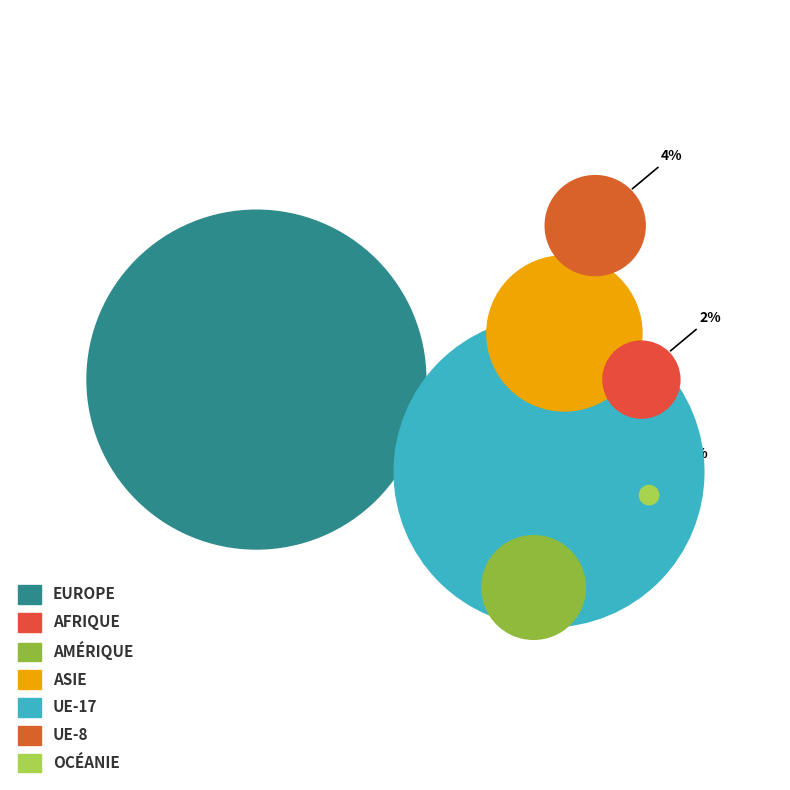

The UE-17 slice represents 37% of the pie. True or false?

True